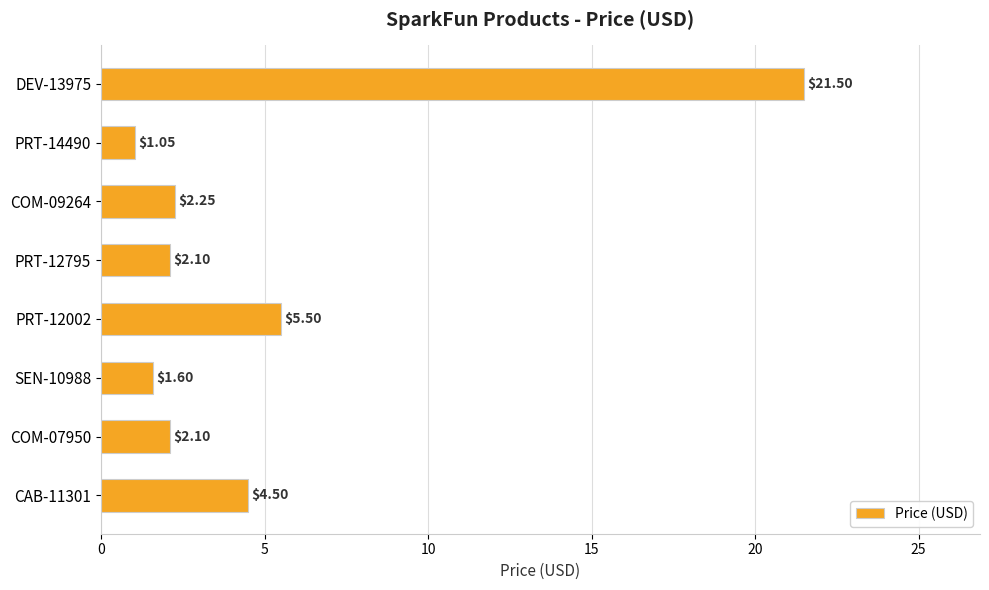

Between COM-09264 and CAB-11301, which is larger?

CAB-11301